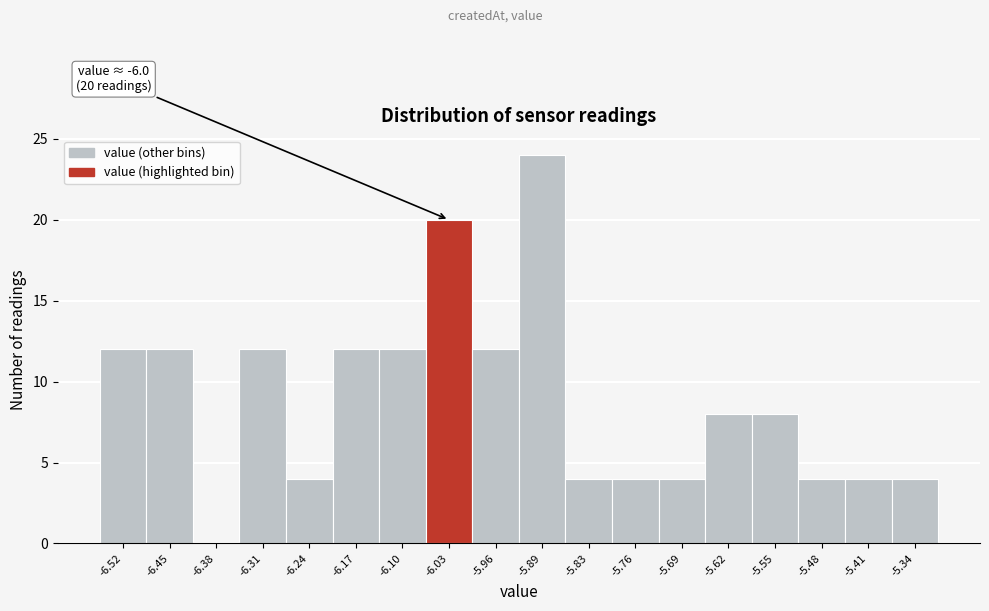

Reading left to right, what are all the values shown in this chart?

-6.52=12	-6.45=12	-6.38=0	-6.31=12	-6.24=4	-6.17=12	-6.10=12	-6.03=20	-5.96=12	-5.89=24	-5.83=4	-5.76=4	-5.69=4	-5.62=8	-5.55=8	-5.48=4	-5.41=4	-5.34=4